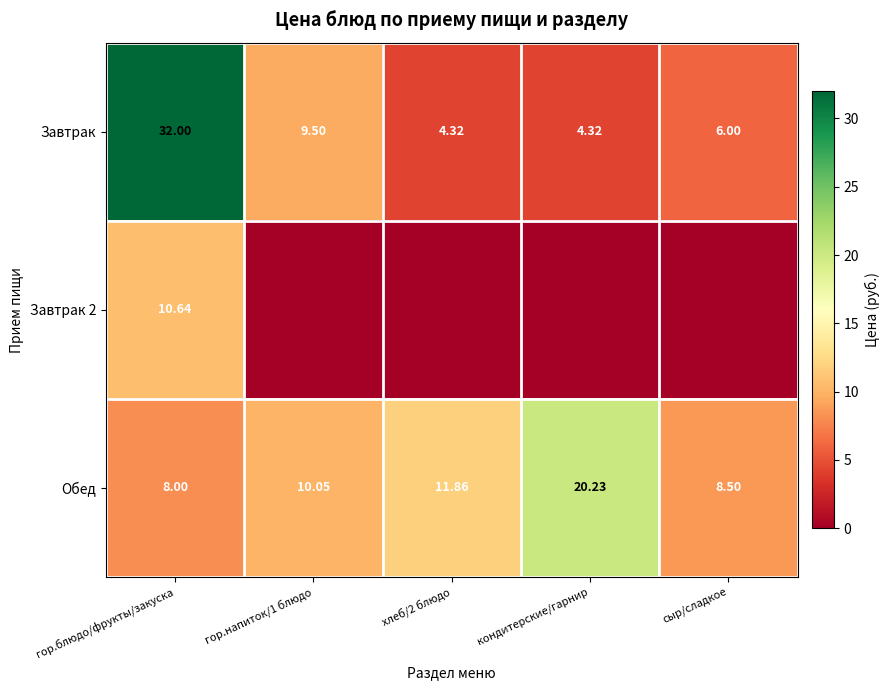

Is the value of Завтрак 2 at гор.блюдо/фрукты/закуска greater than the value of Завтрак at сыр/сладкое?

Yes